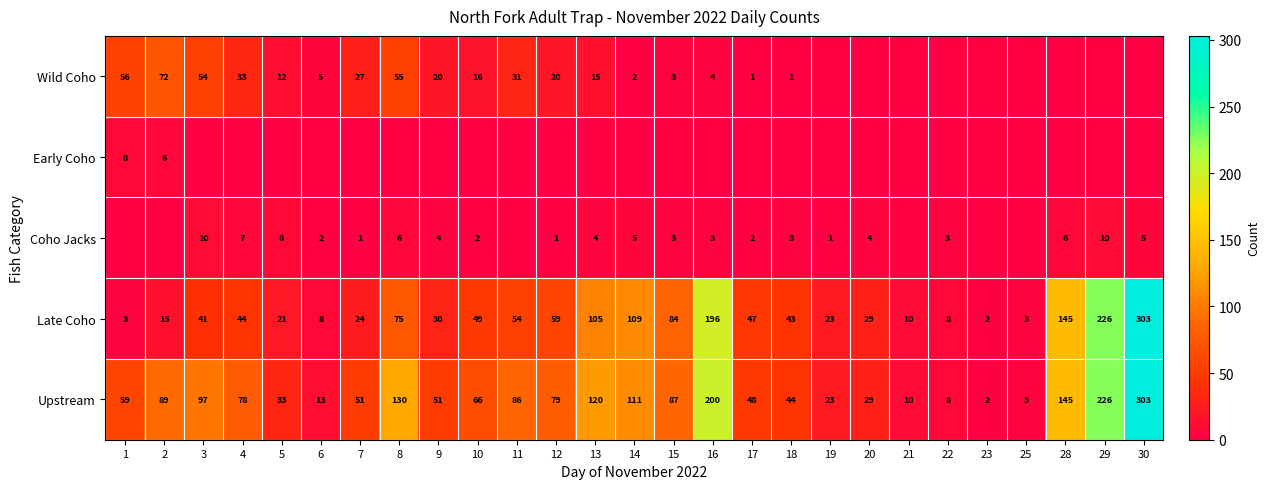

What is the sum of the Wild Coho values at 4 and 13?

48